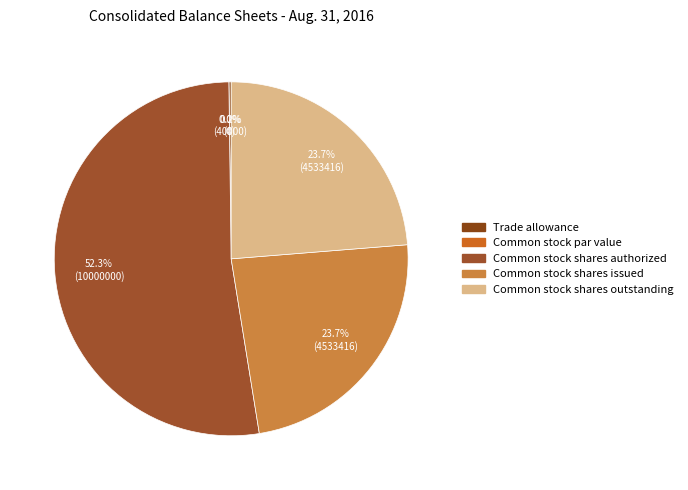

What percentage is the Common stock shares authorized slice, to the nearest percent?

52%